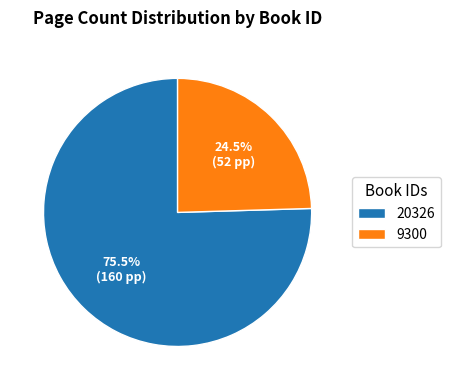

Does 20326 represent more than half of the total?

Yes